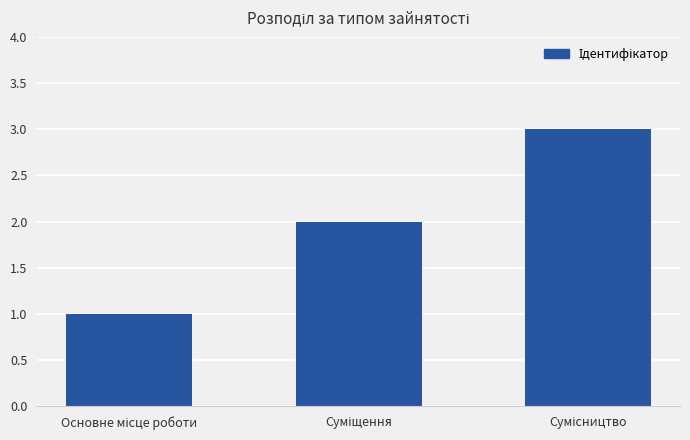

Reading left to right, what are all the values shown in this chart?

1	2	3